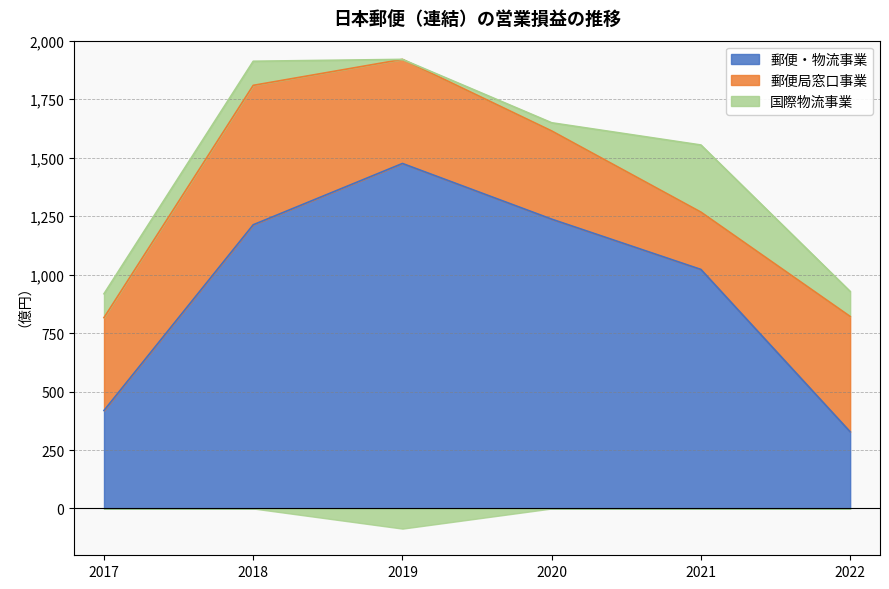

What are all the series names shown in the legend?

郵便・物流事業, 郵便局窓口事業, 国際物流事業